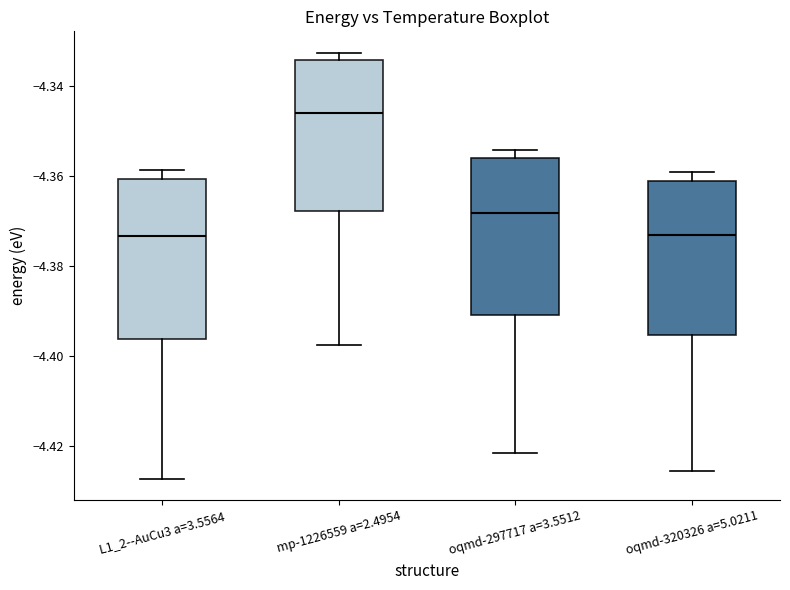

Reading left to right, transcribe this box plot: for each box, give where its median line is, the range the box spans, and where its two whiskers end, as read against the y-axis. The values are not printed on the chart, so give them approximately, as read against the axis.

L1_2--AuCu3 a=3.5564: median -4.374, box -4.396 to -4.360, whiskers -4.428 to -4.358
mp-1226559 a=2.4954: median -4.346, box -4.368 to -4.334, whiskers -4.398 to -4.332
oqmd-297717 a=3.5512: median -4.368, box -4.392 to -4.356, whiskers -4.422 to -4.354
oqmd-320326 a=5.0211: median -4.374, box -4.396 to -4.362, whiskers -4.426 to -4.360